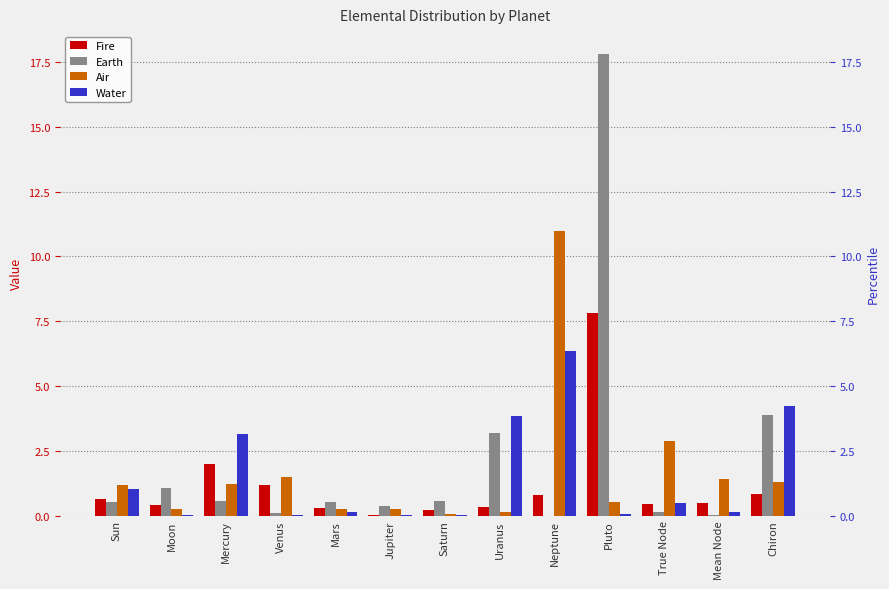

What is the difference between the highest and lowest values at Uranus?

3.7